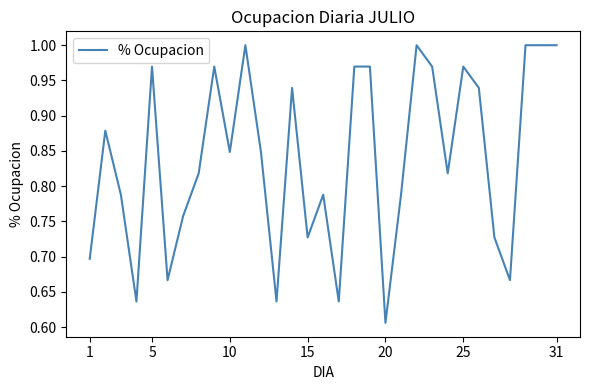

What is the average value?

0.8